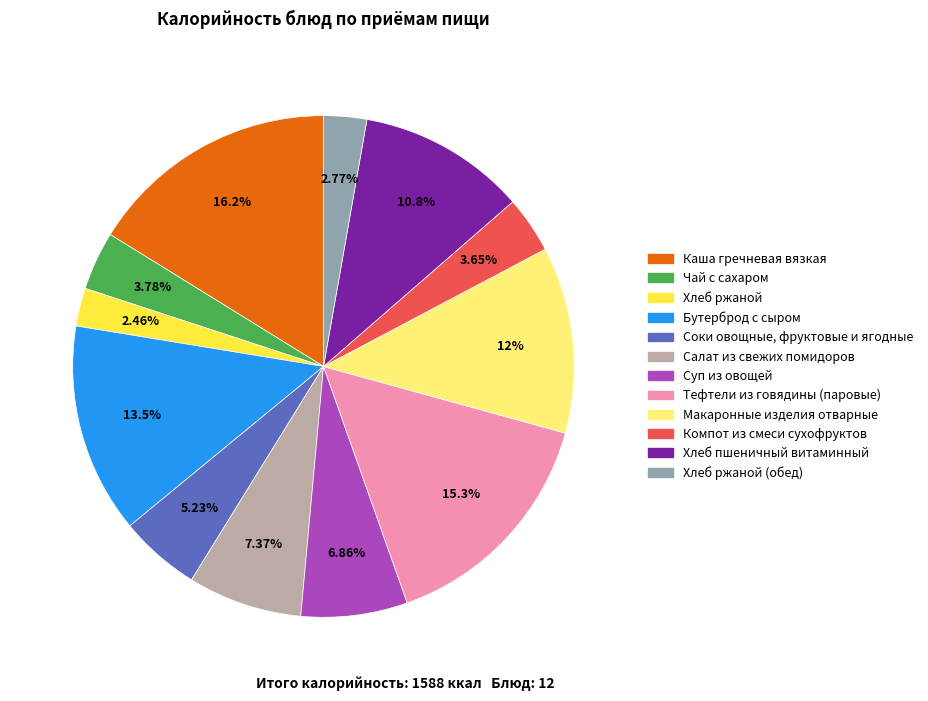

What percentage do Хлеб ржаной (обед) and Хлеб пшеничный витаминный together represent?

13.6%